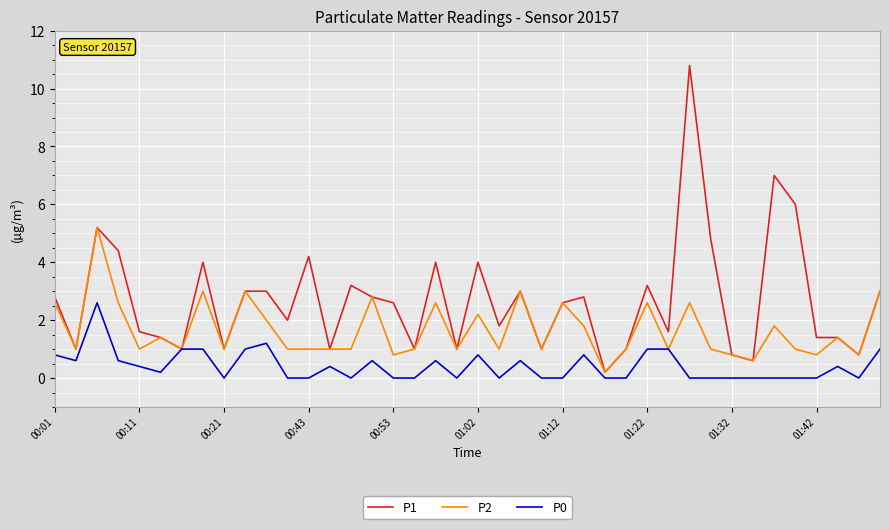

Which series has the largest range (max minus min)?

P1